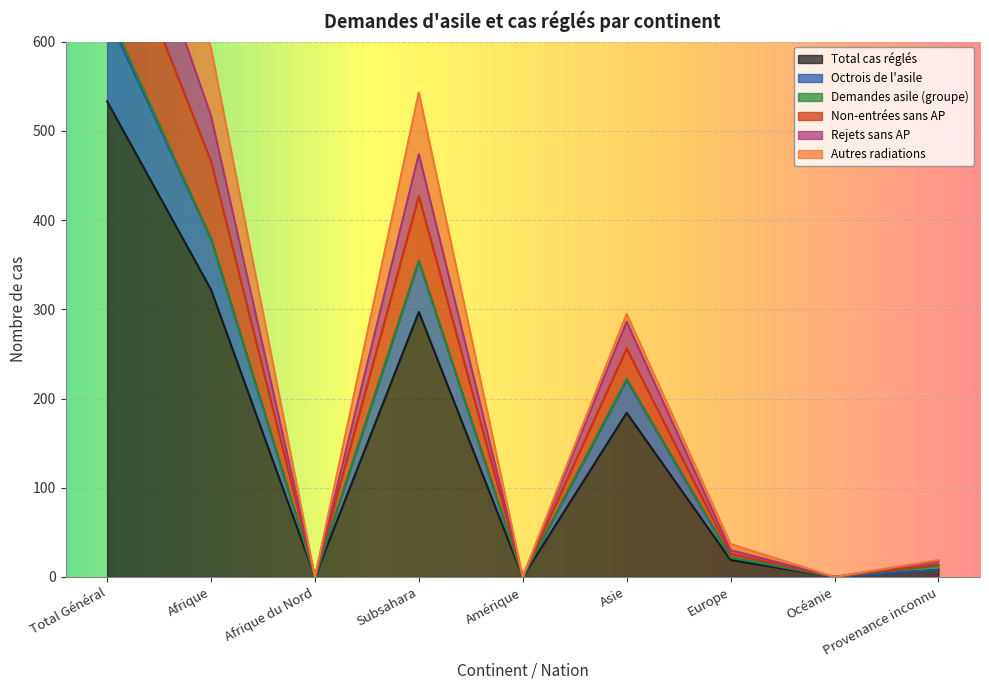

At which label does Total cas réglés first exceed 19?

Total Général